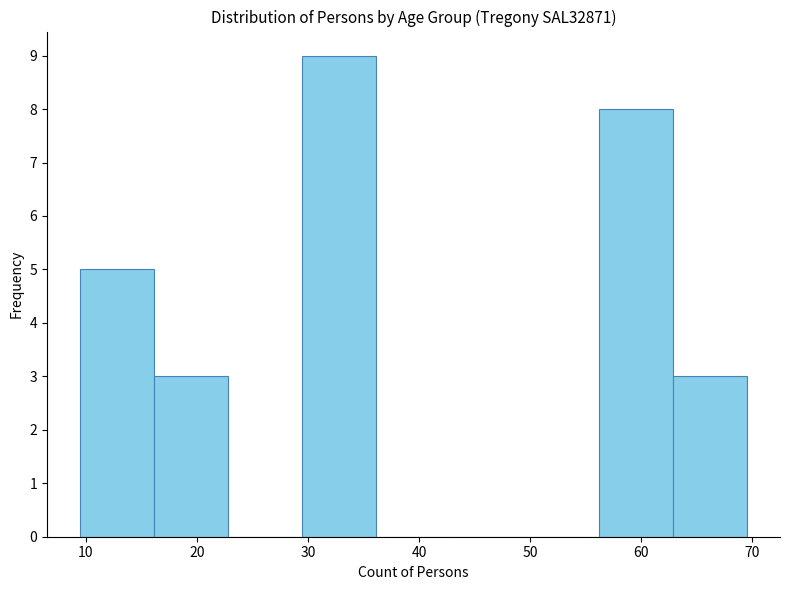

Reading left to right, transcribe this chart: for each bar, give the range it covers on the x-axis and its height. Neither the bar edges nor the heights are printed on the chart, so give them approximately, as read against the axes.

10 to 16: 5
16 to 23: 3
23 to 30: 0
30 to 36: 9
36 to 43: 0
43 to 50: 0
50 to 56: 0
56 to 63: 8
63 to 70: 3